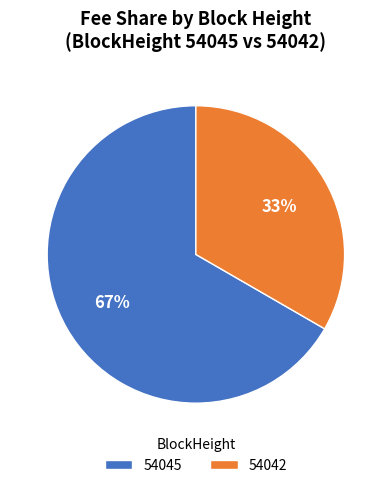

What is the smallest slice in the pie chart?

54042